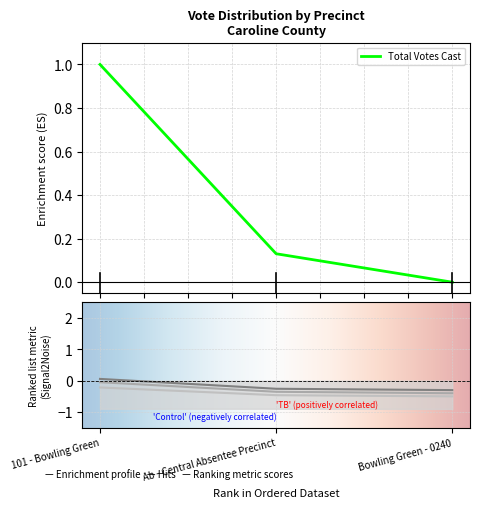

True or false: Jean Mitchell Davis has a value of -0.4 at Bowling Green - 0240.

True